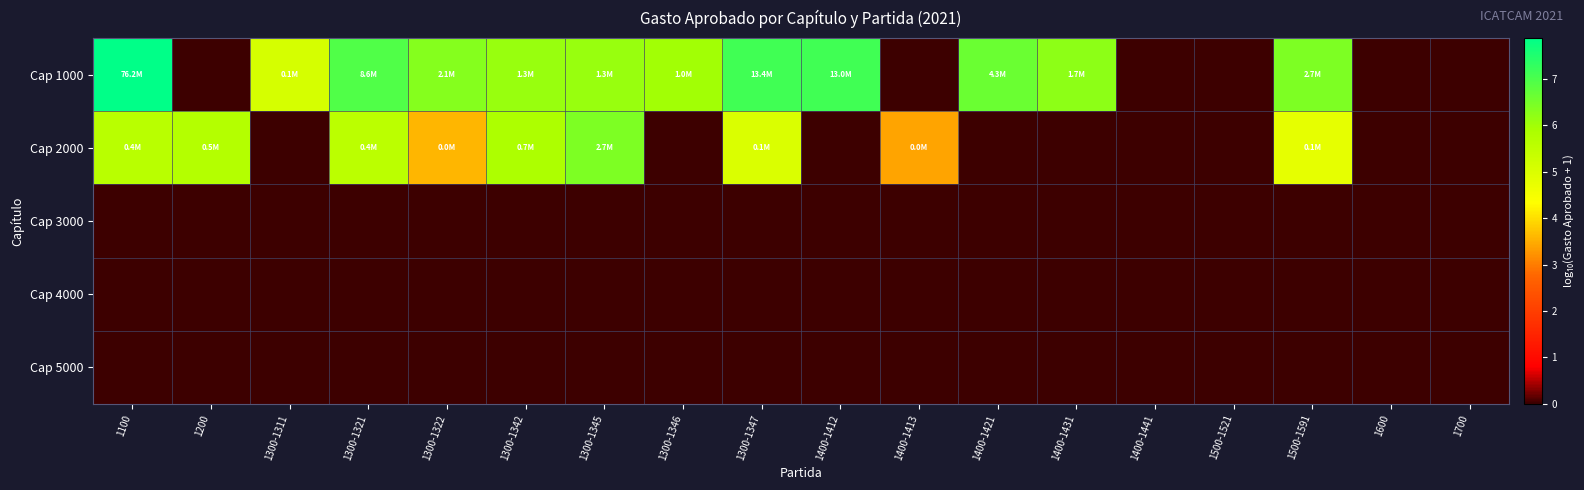

At how many categories does at least one series exceed 0?

14